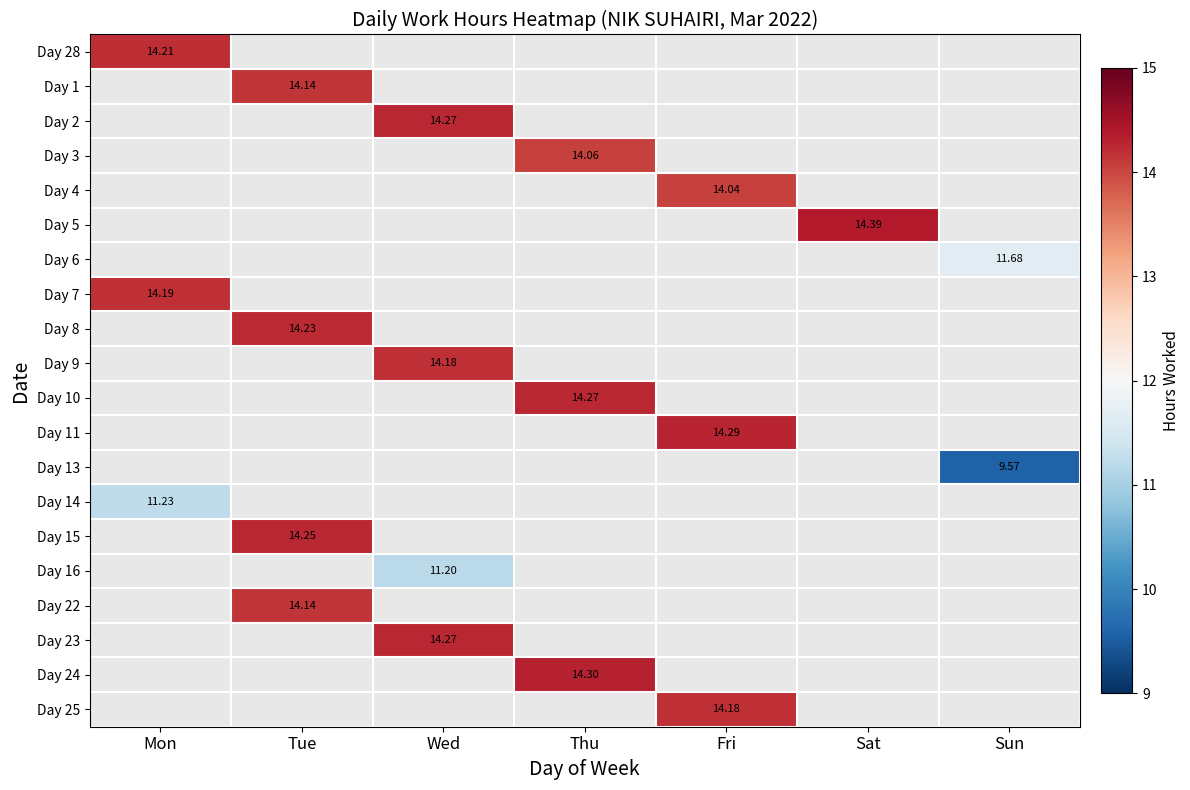

How many distinct data groups are displayed?

20